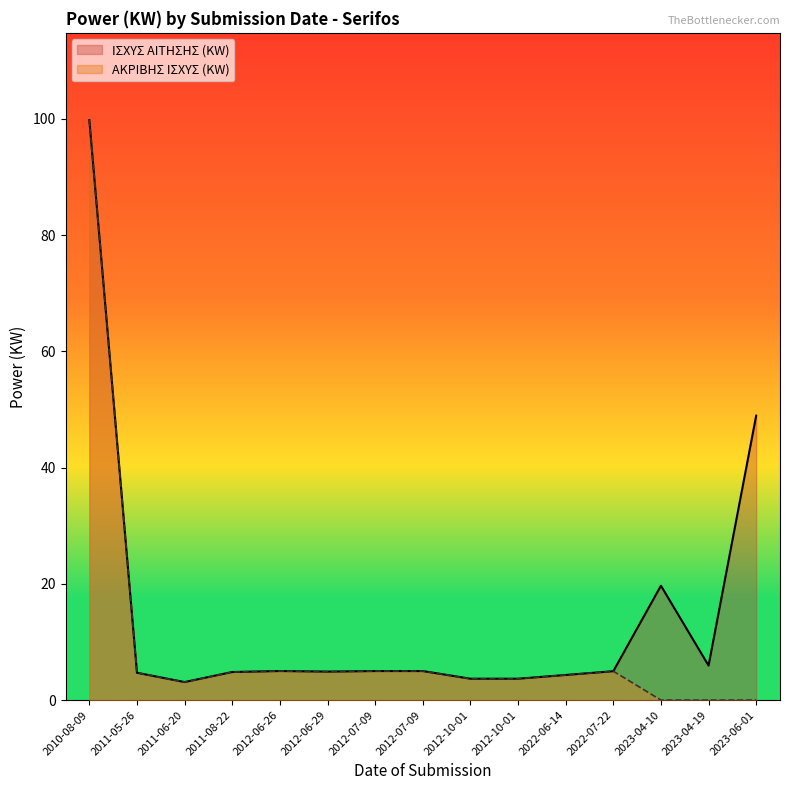

Which series changed the most between 2012-10-01 and 2012-10-01?

ΙΣΧΥΣ ΑΙΤΗΣΗΣ (KW)